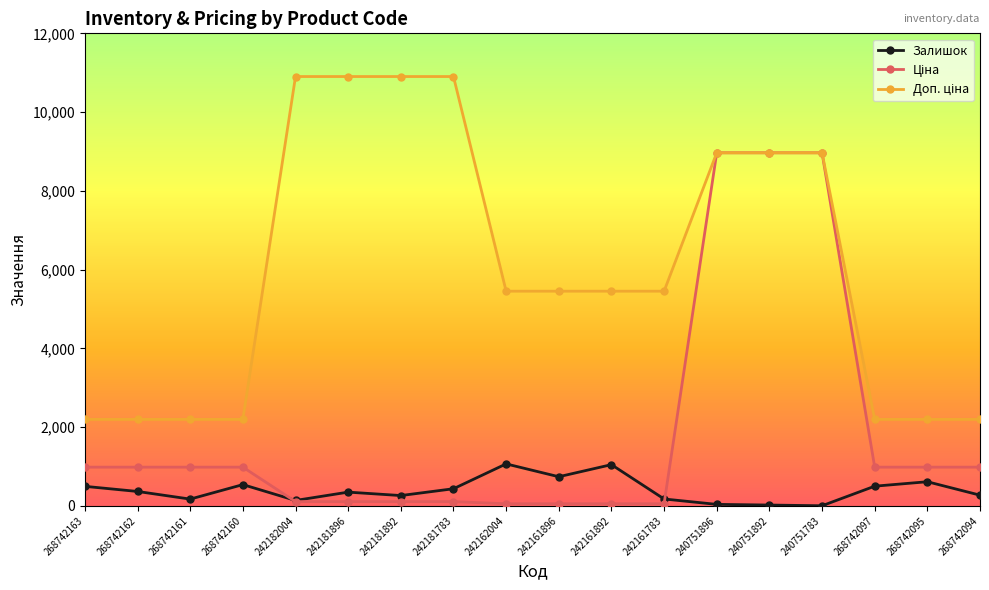

True or false: Залишок has more than 1 interior local peaks.

True